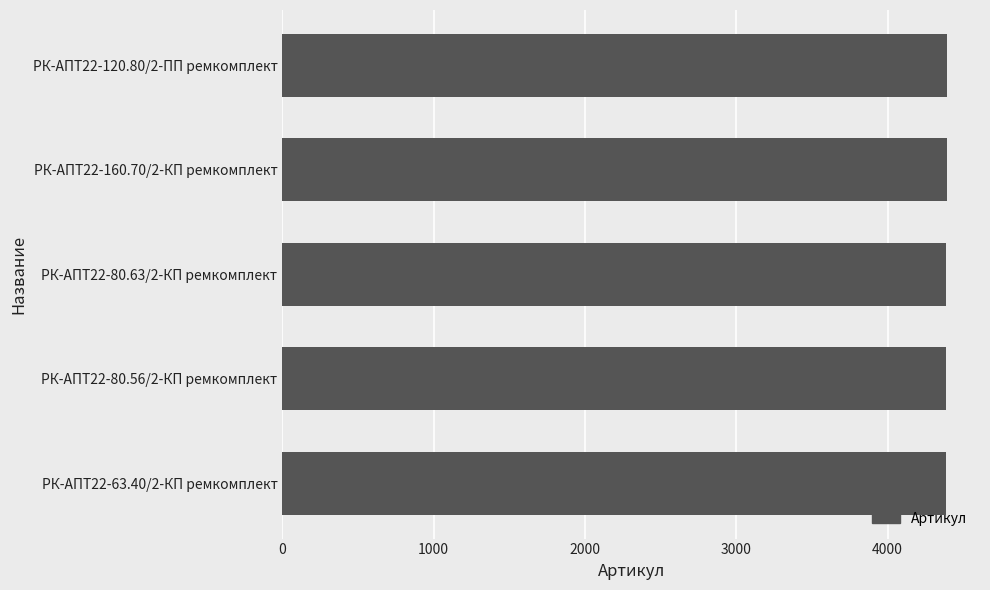

The value at РК-АПТ22-80.56/2-КП ремкомплект is 4388. True or false?

True